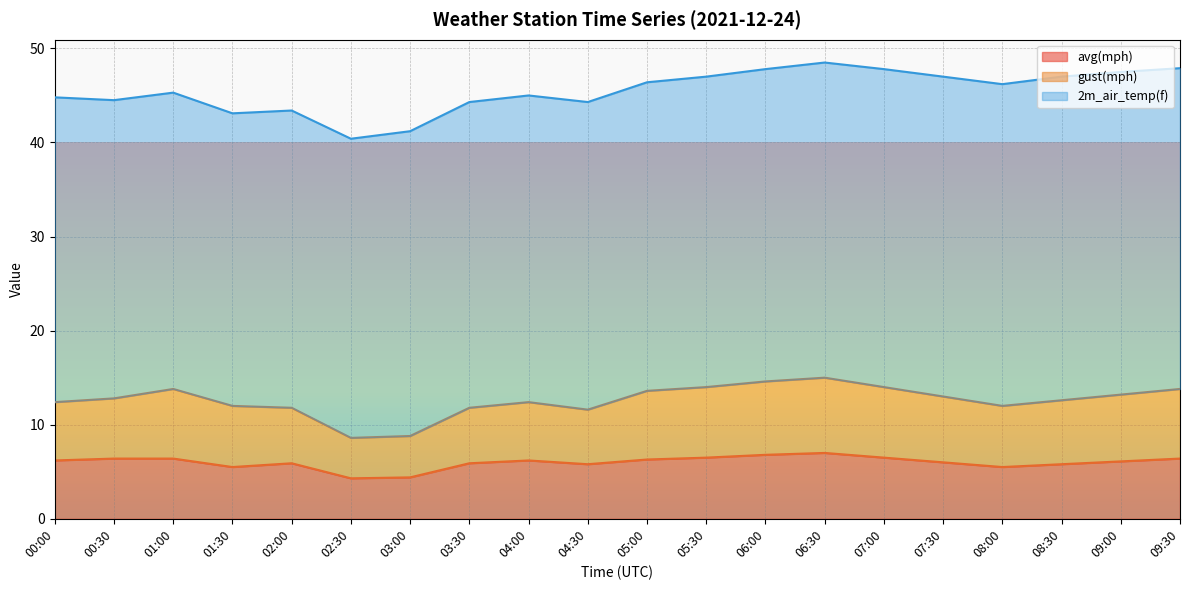

What is the label of the 19th point from the right?

00:30